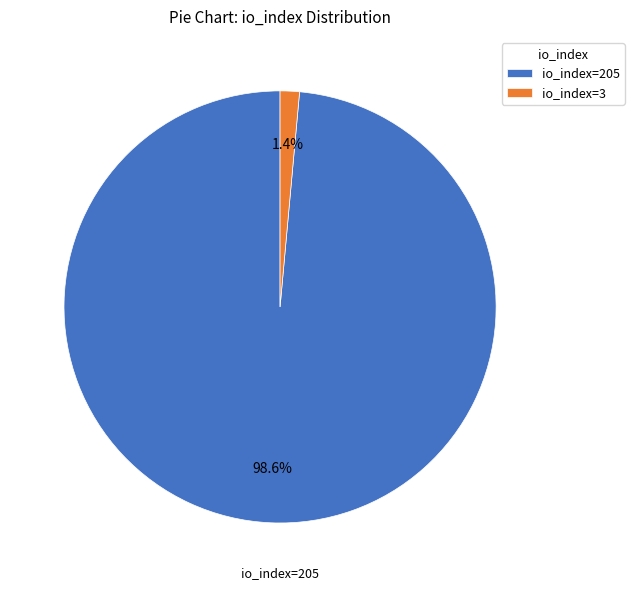

Rank the categories by value from highest to lowest.

io_index=205, io_index=3